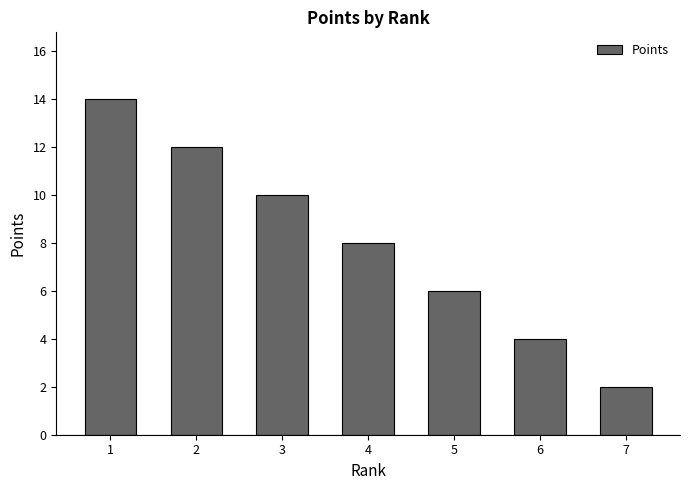

What is the sum of the values at 2 and 5?

18